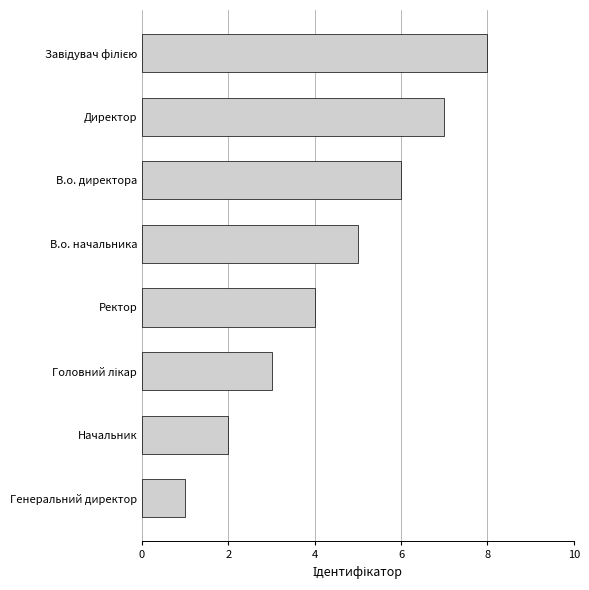

Between Начальник and В.о. директора, which is larger?

В.о. директора